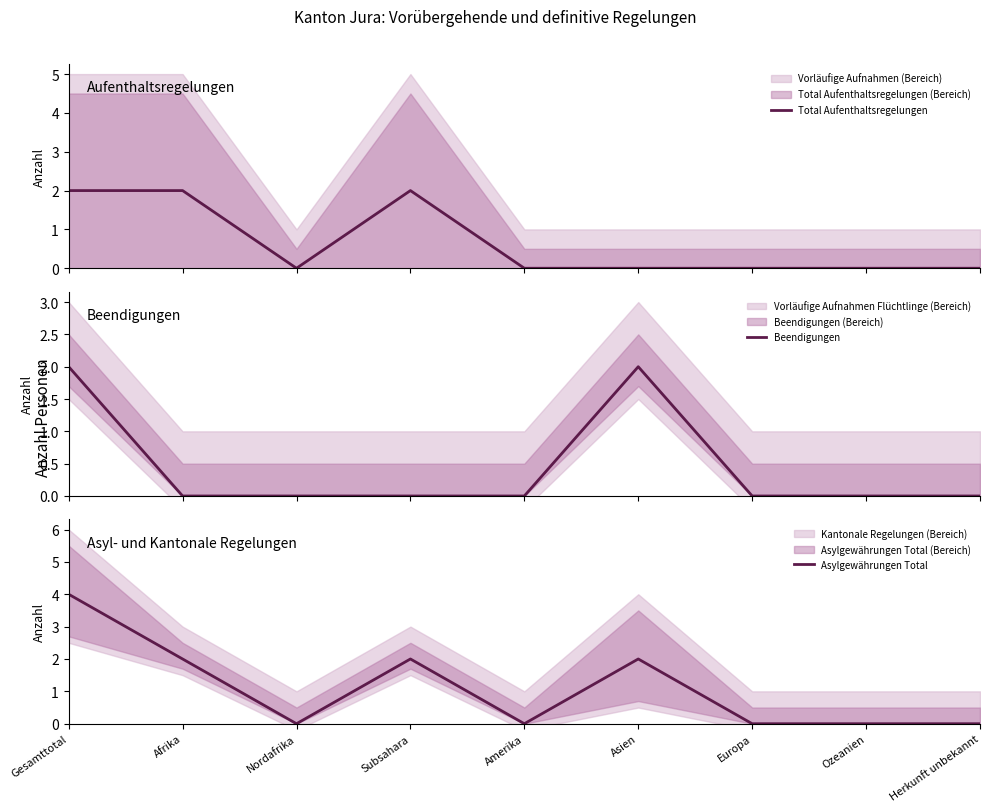

What position from the right is Afrika?

8